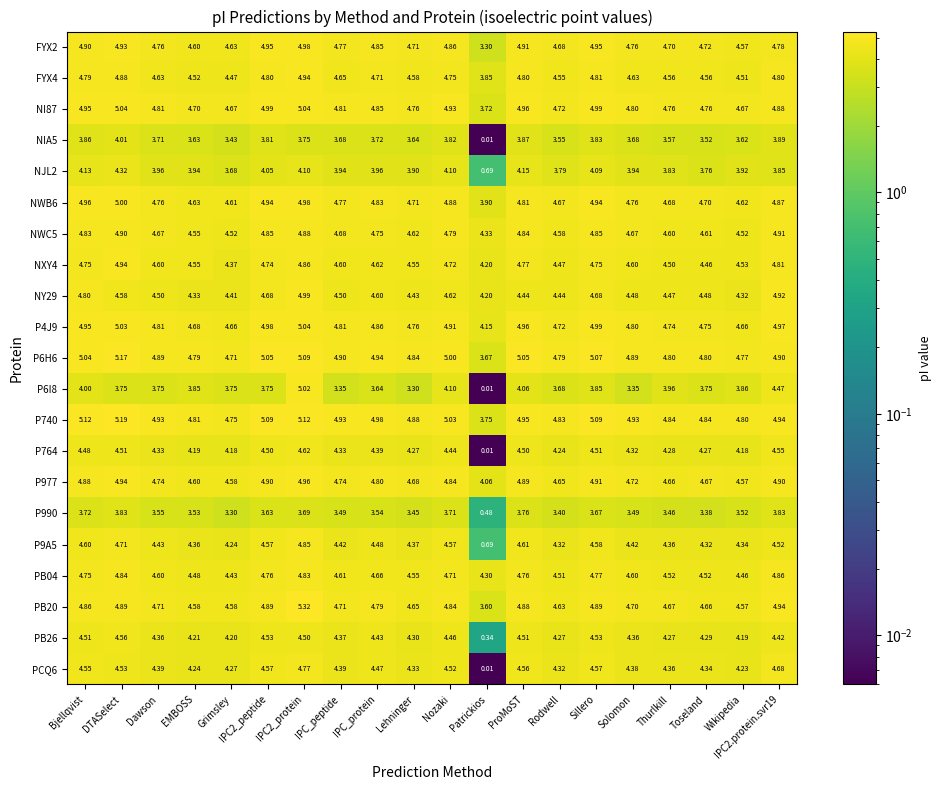

Count the number of data series in this chart.

21